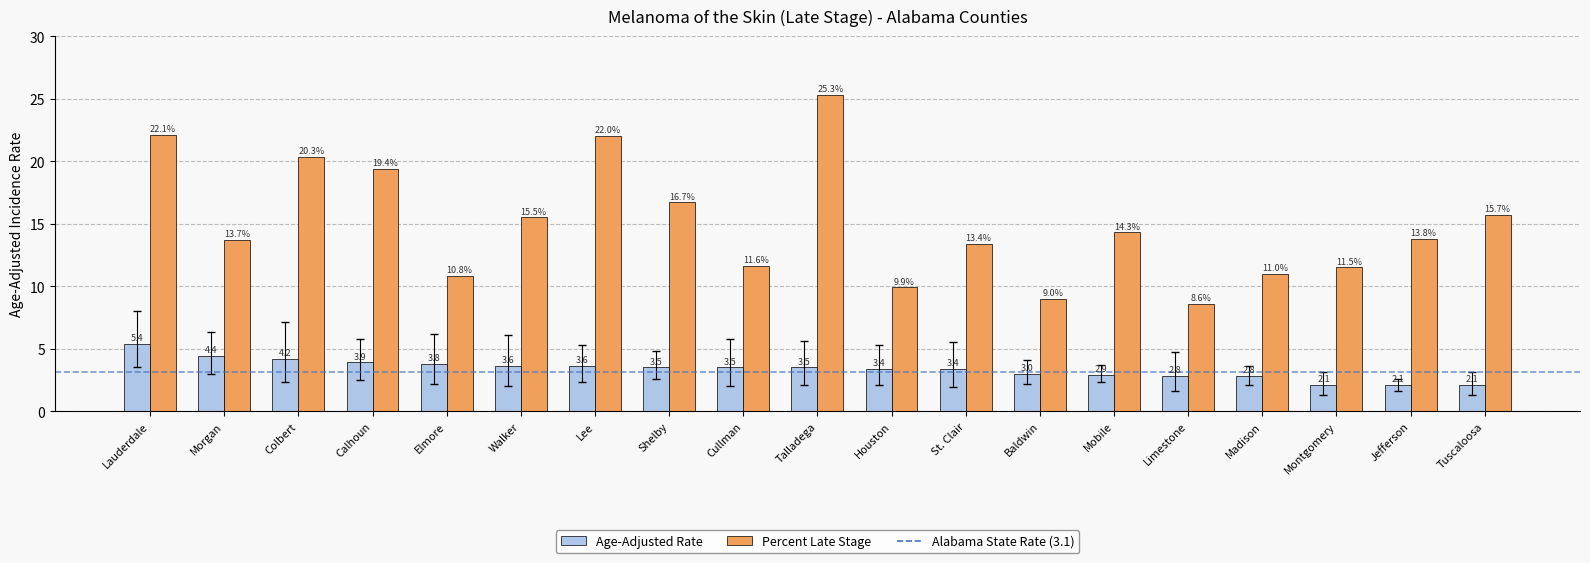

What is the maximum value for Age-Adjusted Rate?

5.4